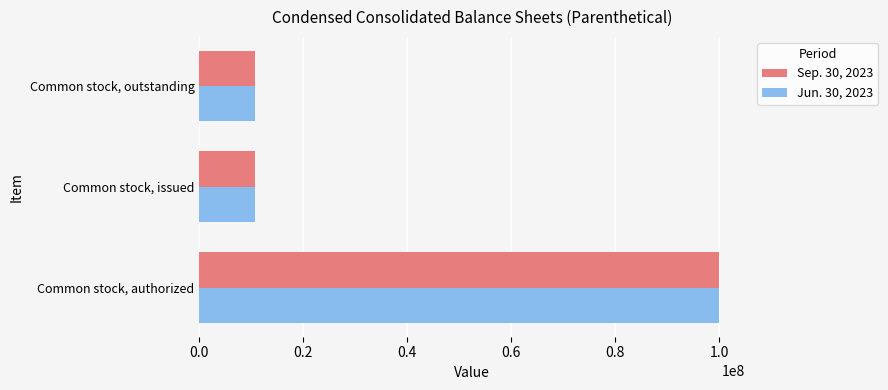

At how many categories does at least one series exceed 79122799?

1